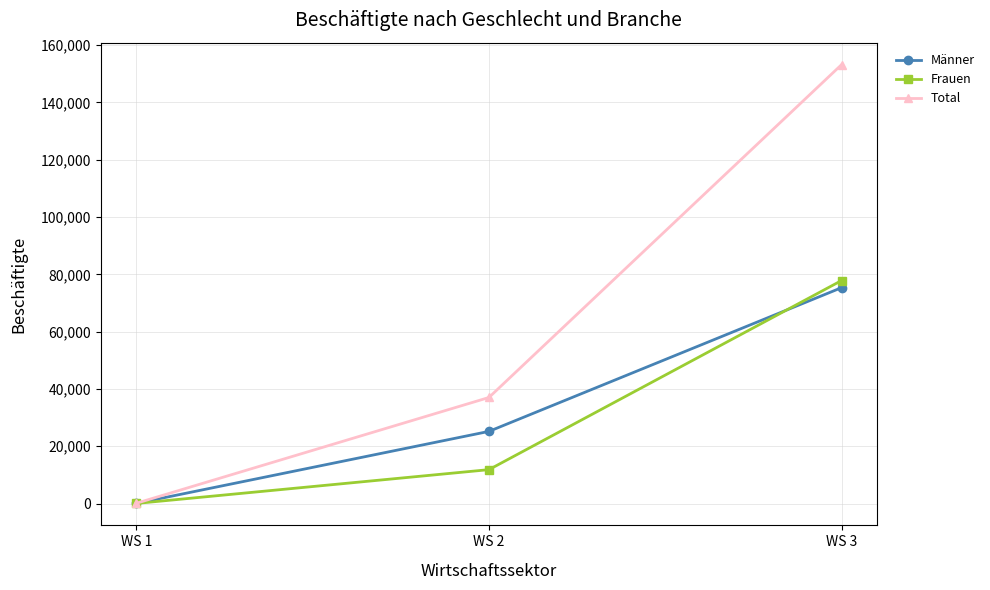

At WS 2, list the series in order from smallest to largest.

Frauen, Männer, Total